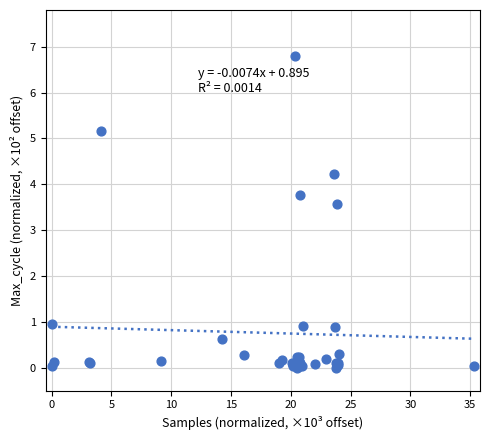

What Y value in the scatter plot is closest to 3?

3.6